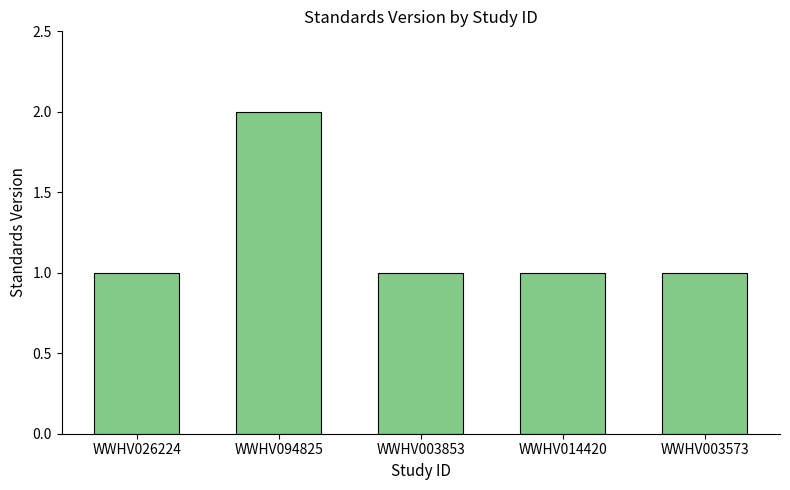

How many series are shown in this chart?

1